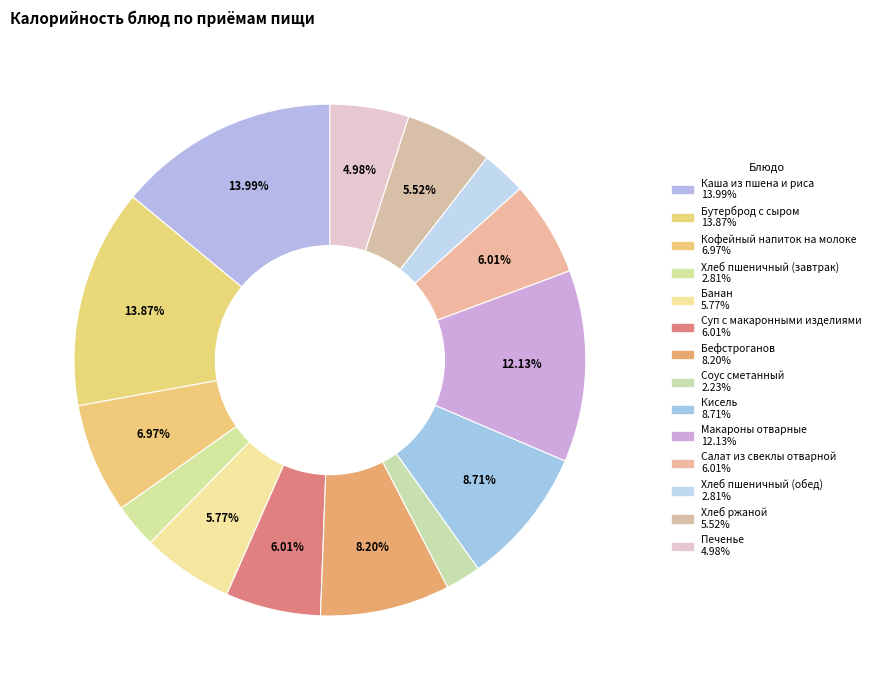

To the nearest percent, what is the average slice percentage?

7%